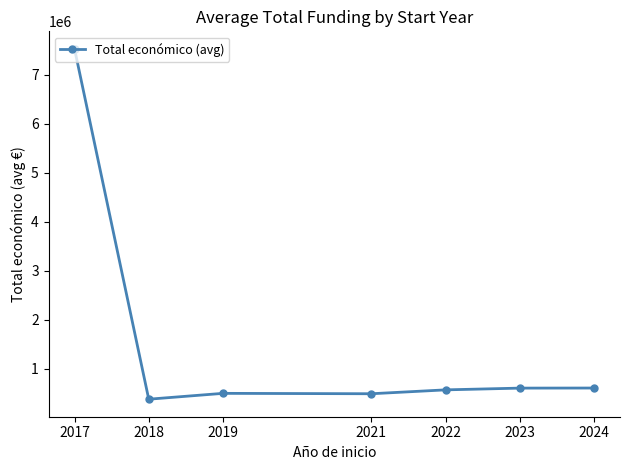

True or false: the data shows 7531764.0 at 2017.

True